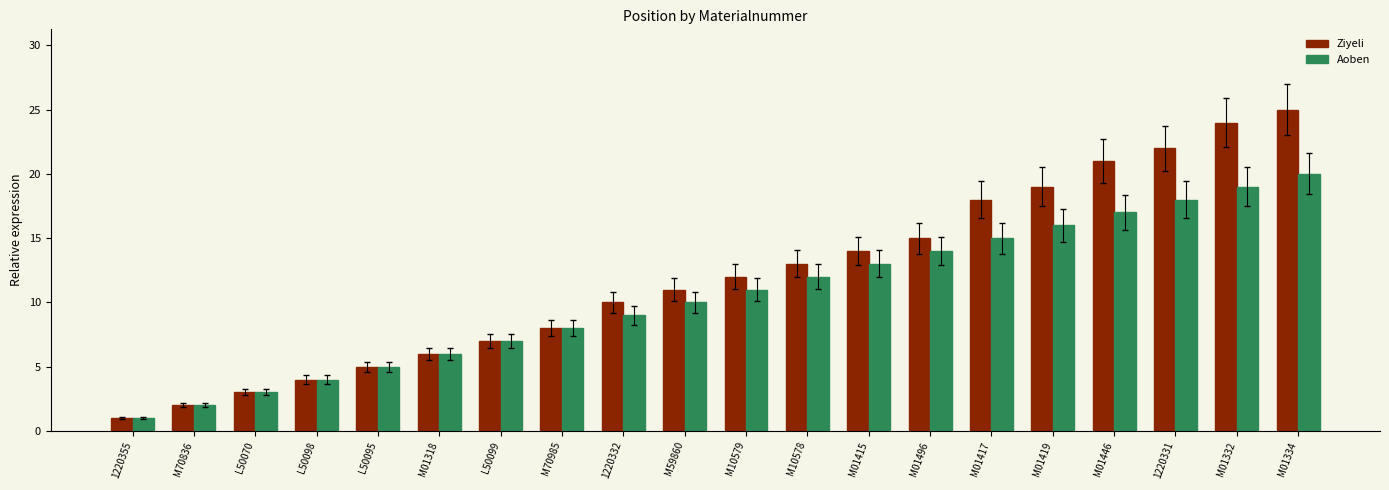

What is the sum of all Ziyeli values?

240